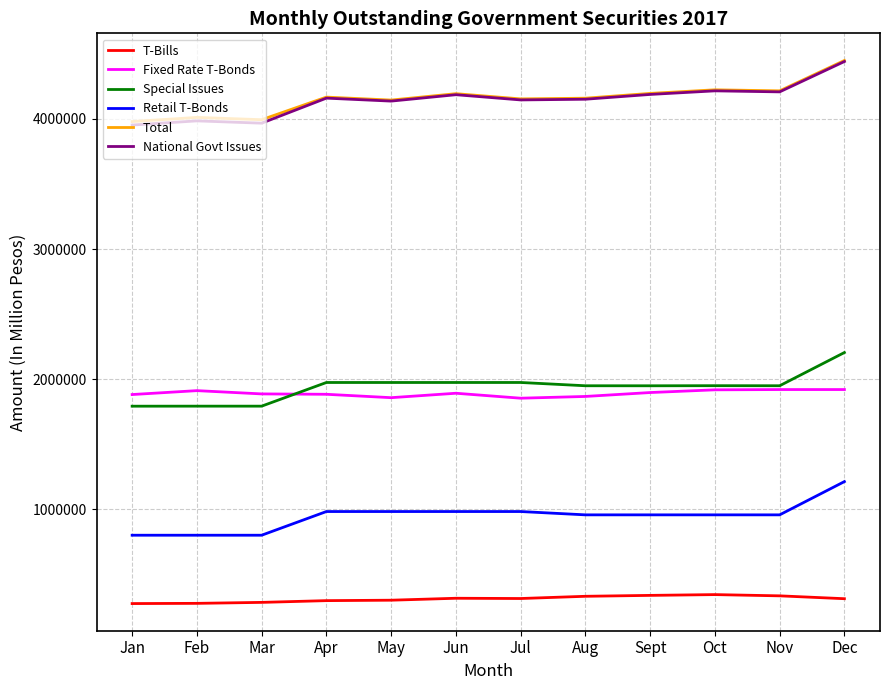

What is the minimum value for Retail T-Bonds?

801983